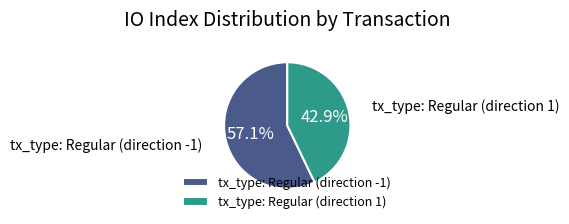

Rank the categories by value from lowest to highest.

tx_type: Regular (direction 1), tx_type: Regular (direction -1)